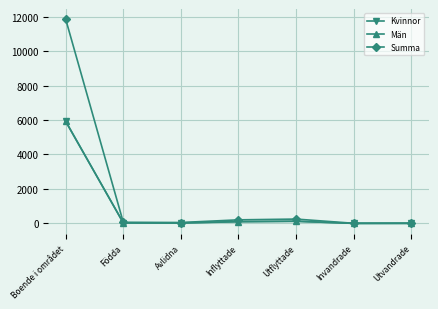

What is the label of the 6th point from the left?

Invandrade